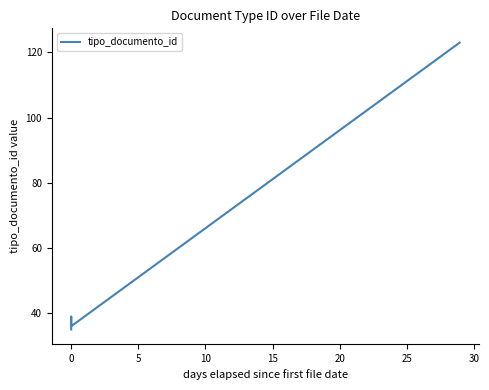

What is the greatest value displayed?

123